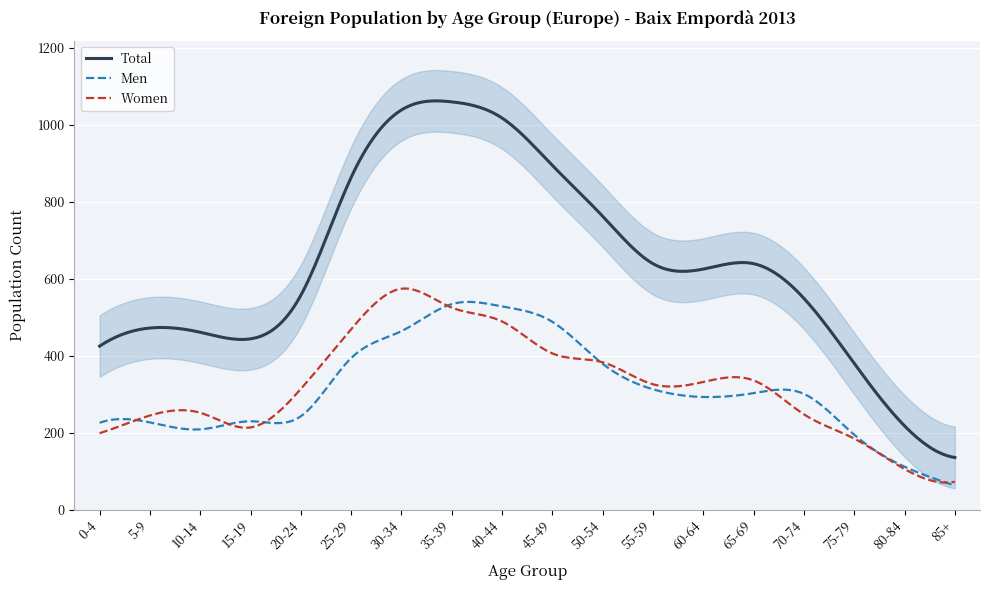

At which category does the chart reach its peak across all series?

35-39